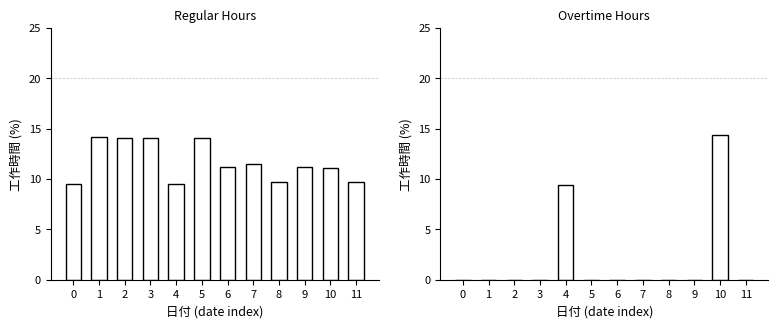

Which series has the widest spread of values?

Overtime Hours